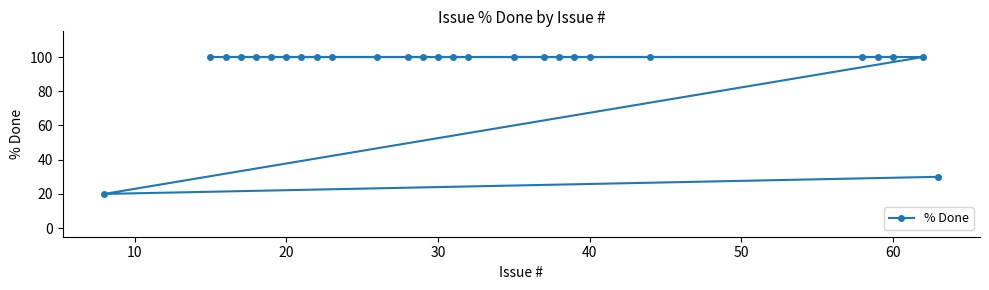

The value at 40 is 100. True or false?

True